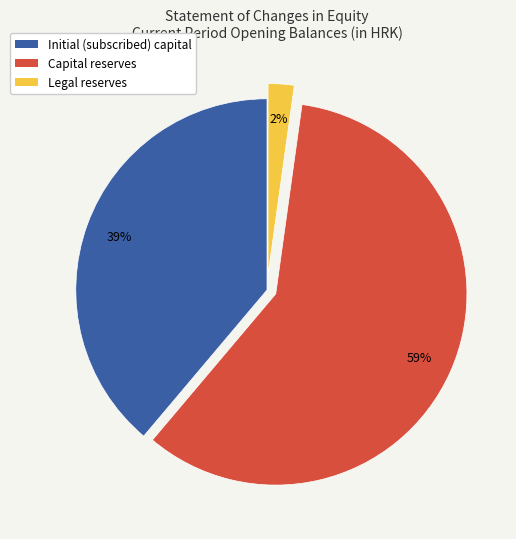

Rank the categories by value from lowest to highest.

Legal reserves, Initial (subscribed) capital, Capital reserves